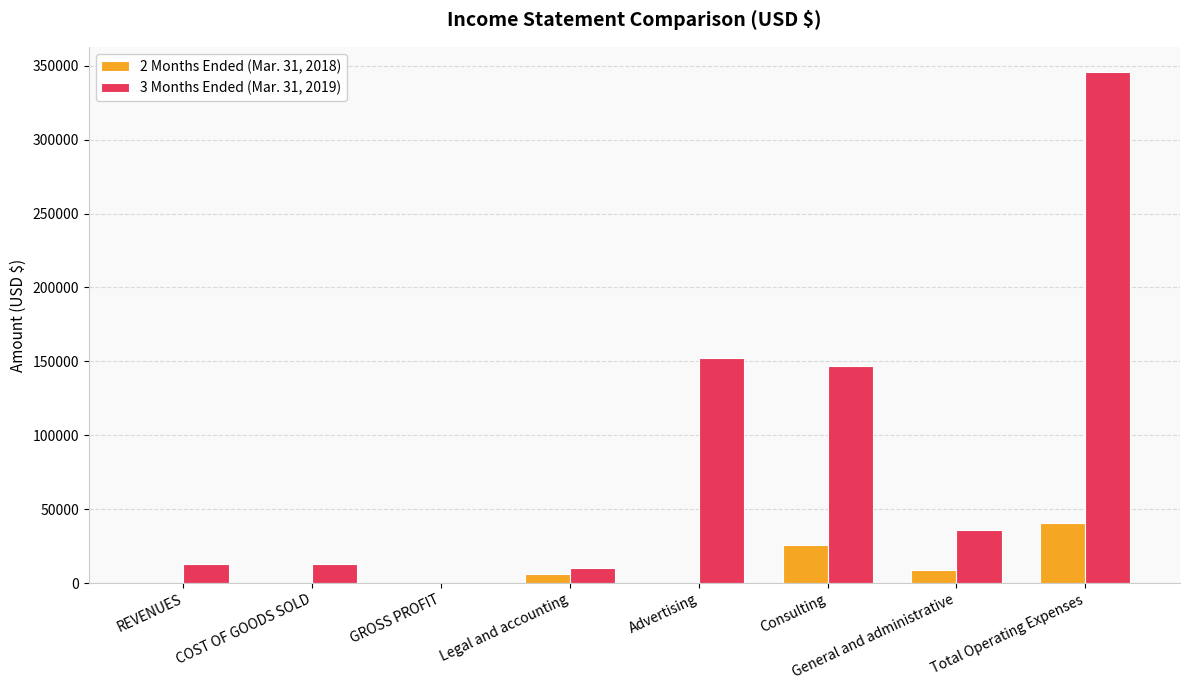

Is the value of 2 Months Ended (Mar. 31, 2018) at General and administrative greater than the value of 3 Months Ended (Mar. 31, 2019) at REVENUES?

No